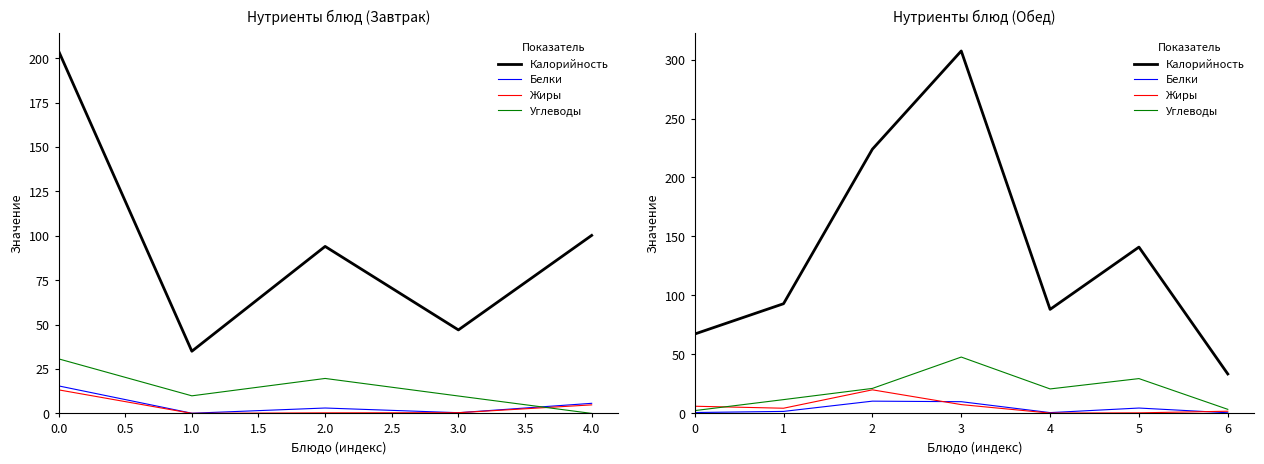

What is the difference between the maximum and minimum values in the Белки series?

9.9